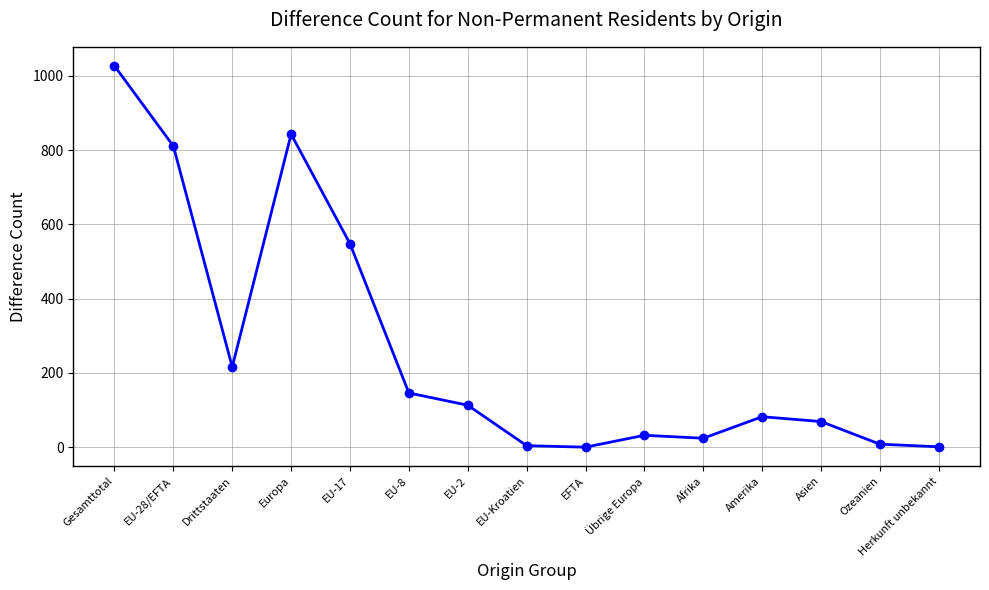

The value at EU-2 is 113. True or false?

True